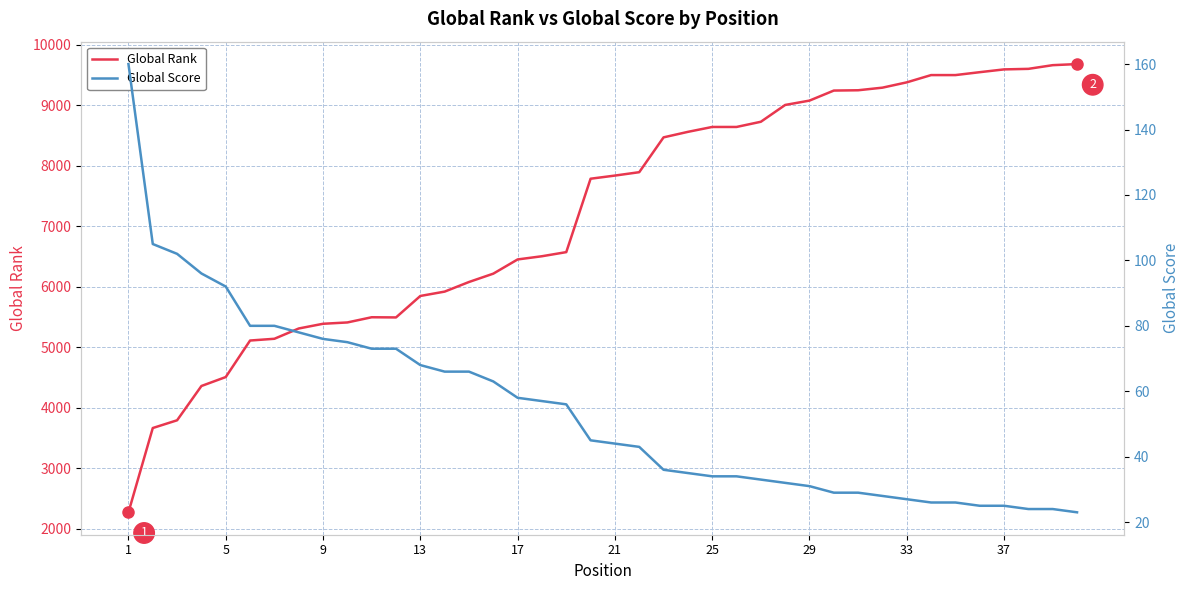

The value of Global Rank at 25 is 14057. True or false?

False